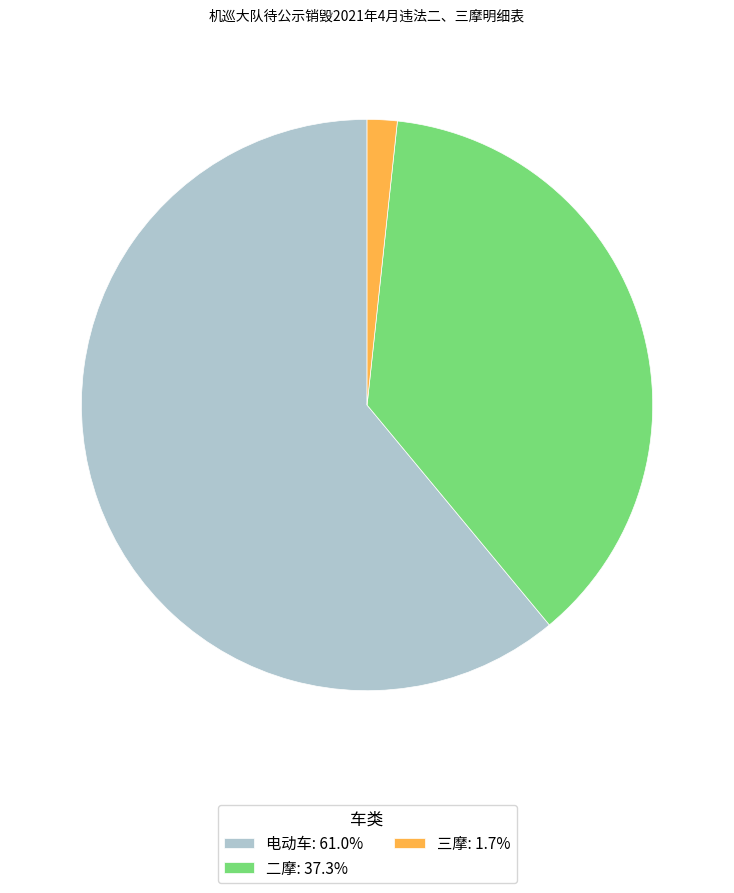

How many slices are in this pie chart?

3